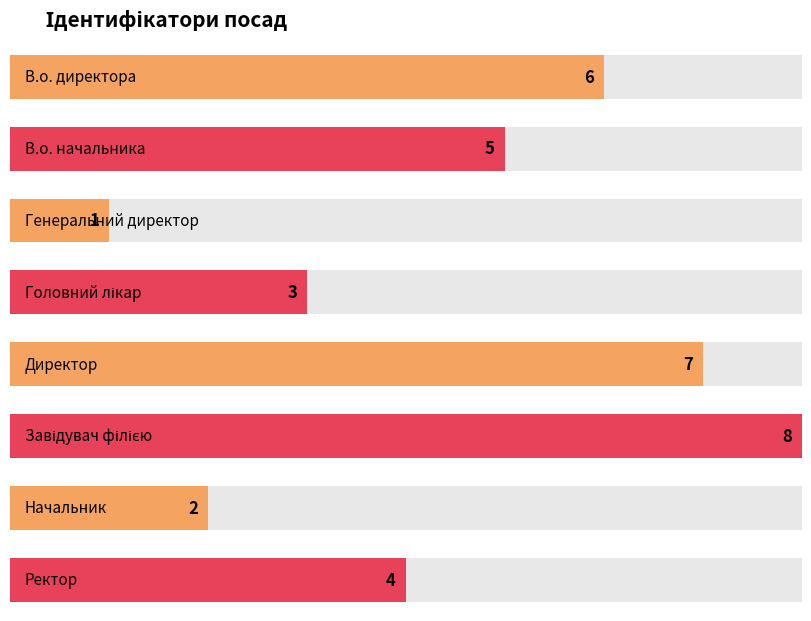

What is the label of the 6th bar from the left?

Завідувач філією